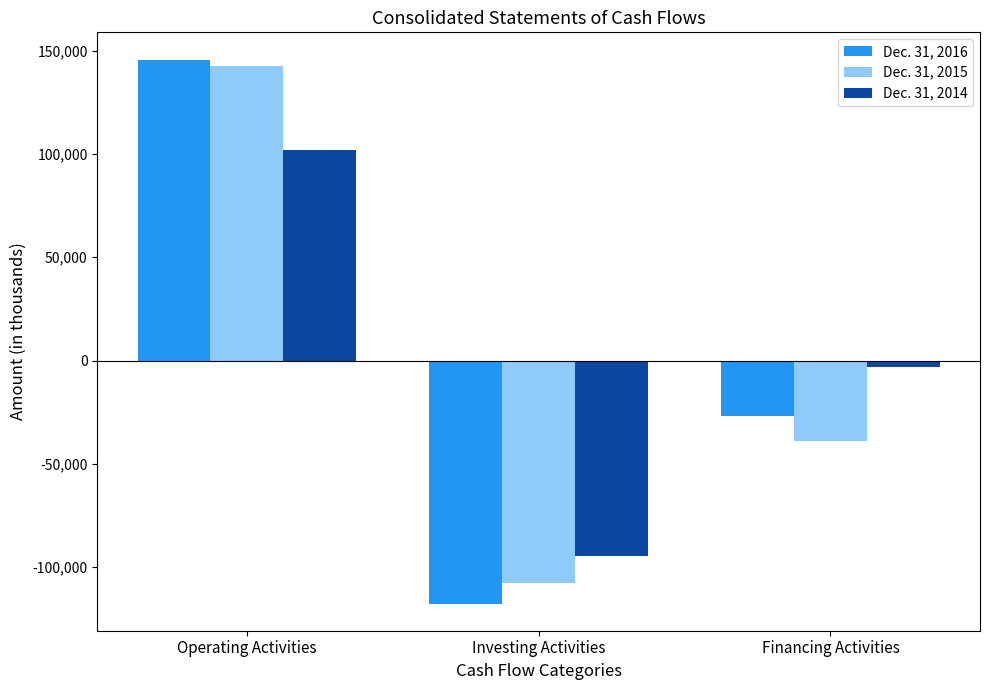

How many data points does each series have?

3